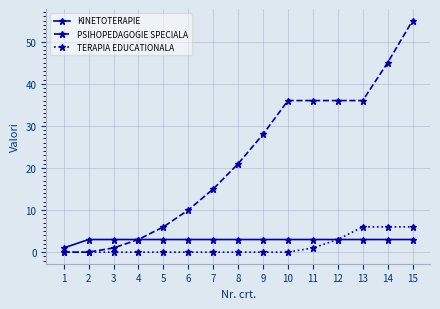

What is the difference between the highest and lowest values at 9?

28